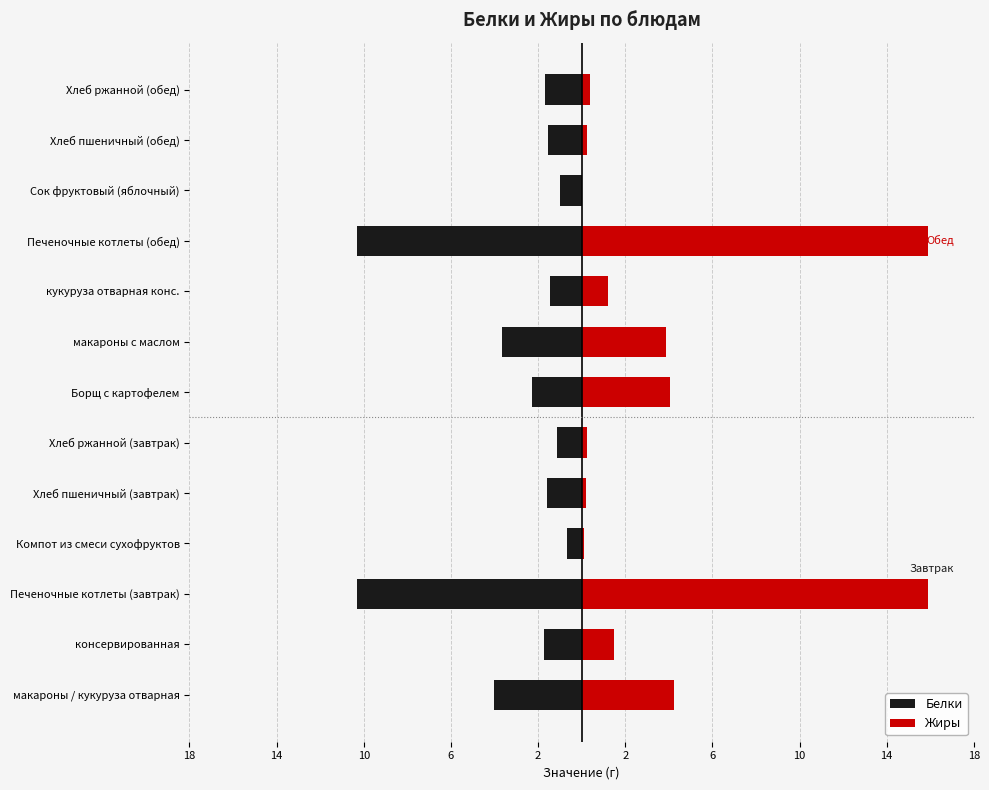

How many distinct data groups are displayed?

2